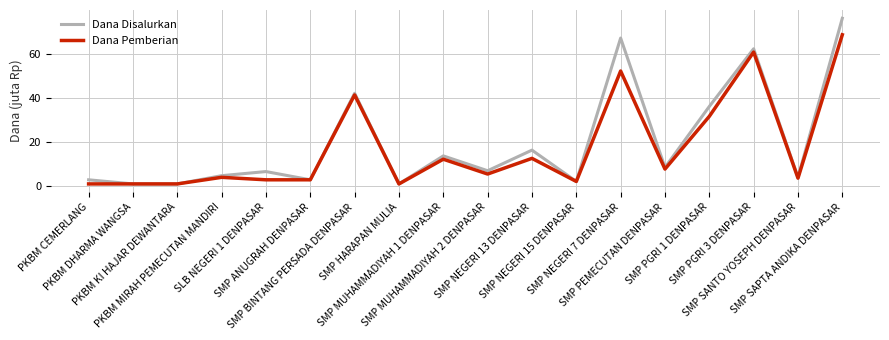

List the series in order of their peak value, highest first.

Dana Disalurkan, Dana Pemberian